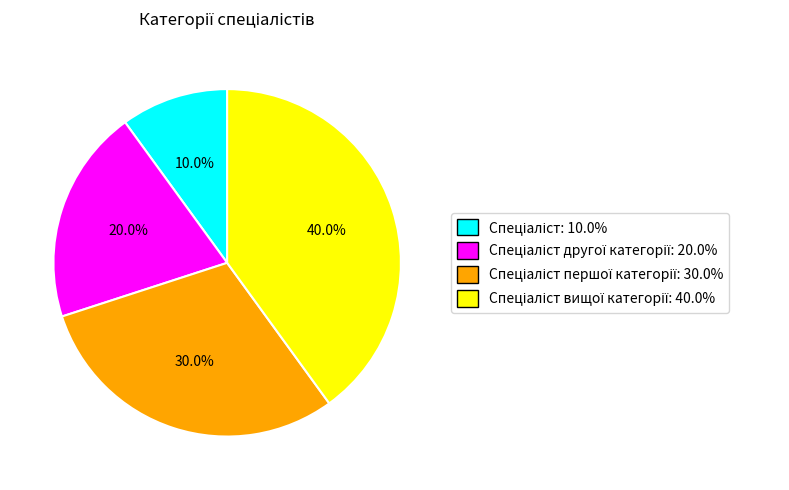

Does any single category account for the majority?

No